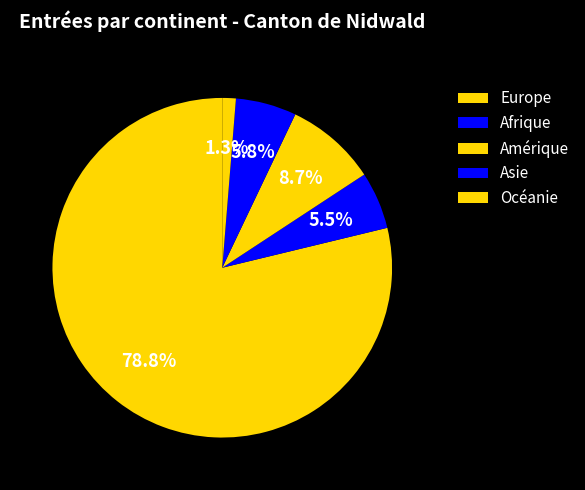

Combined, do Europe and Asie account for over 50%?

Yes